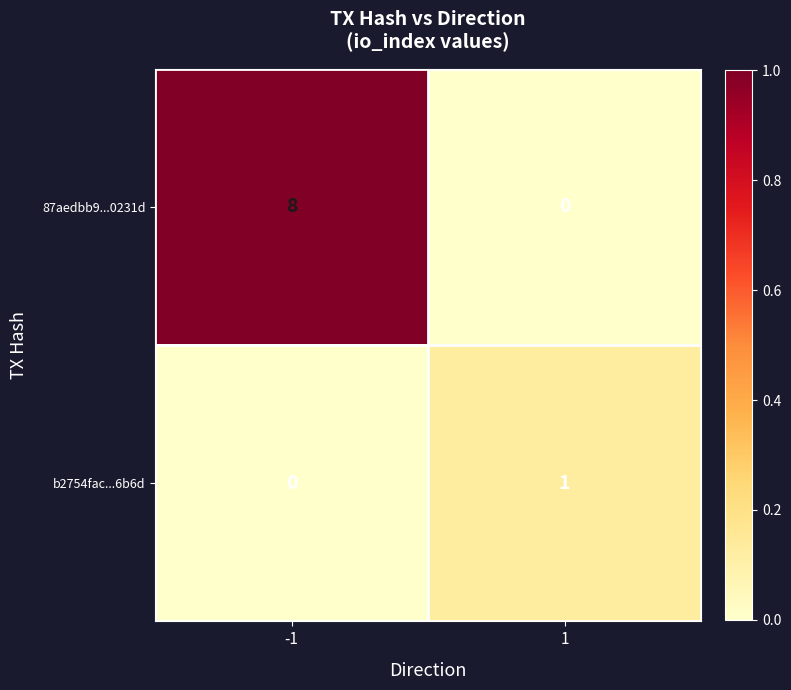

Which series has the largest range (max minus min)?

87aedbb9...0231d